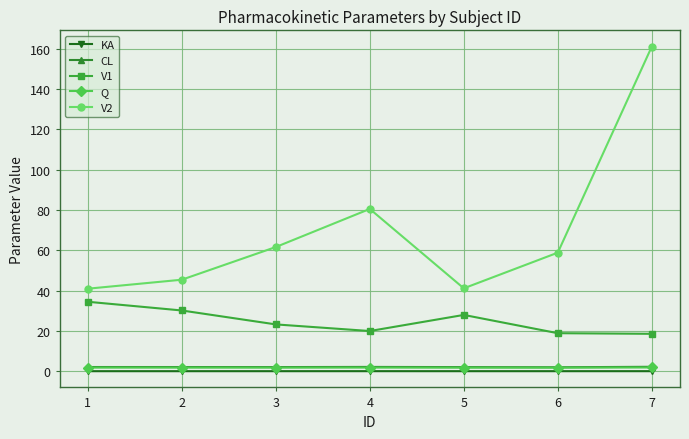

At which category does the chart reach its peak across all series?

7